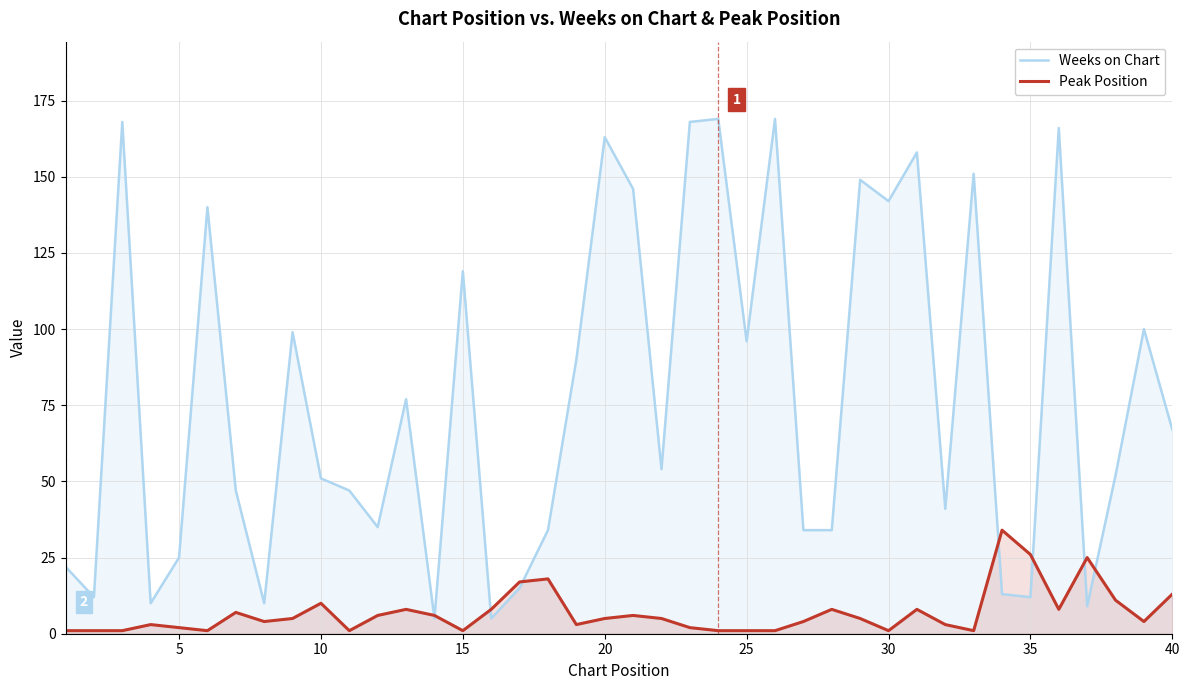

True or false: Peak Position has more than 0 points higher than both neighbors.

True